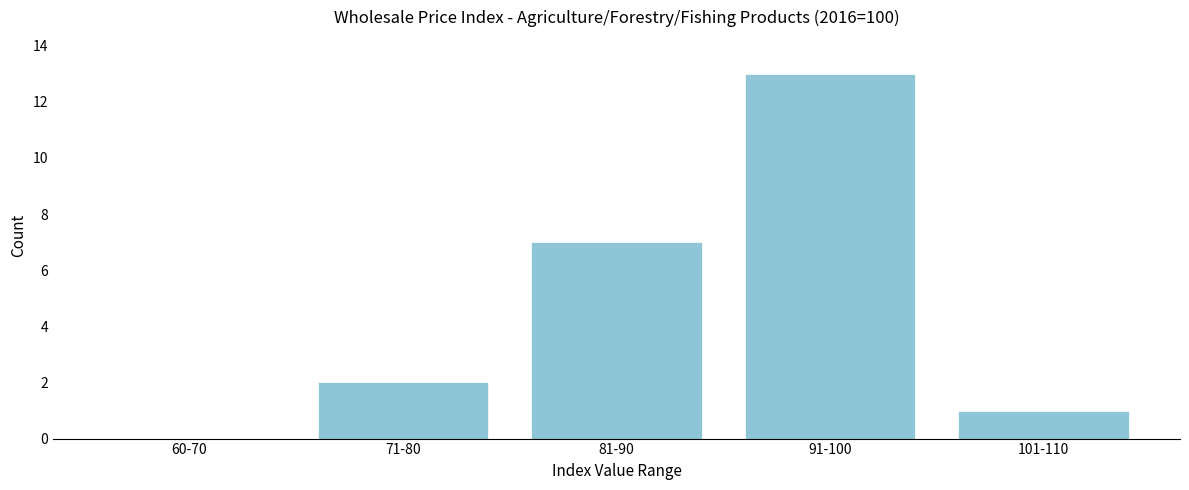

Reading right to left, extract all data points from this chart.

101-110=1	91-100=13	81-90=7	71-80=2	60-70=0